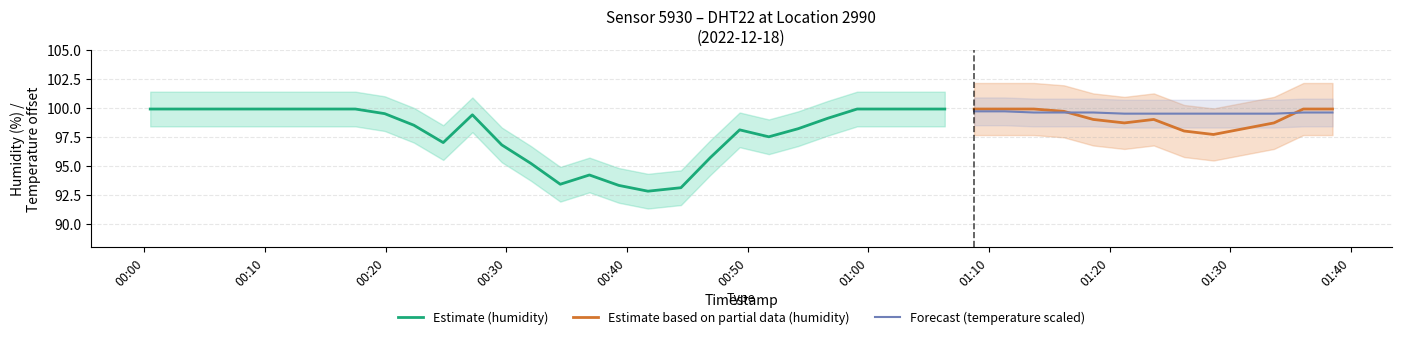

Which series has the largest total across all categories?

humidity